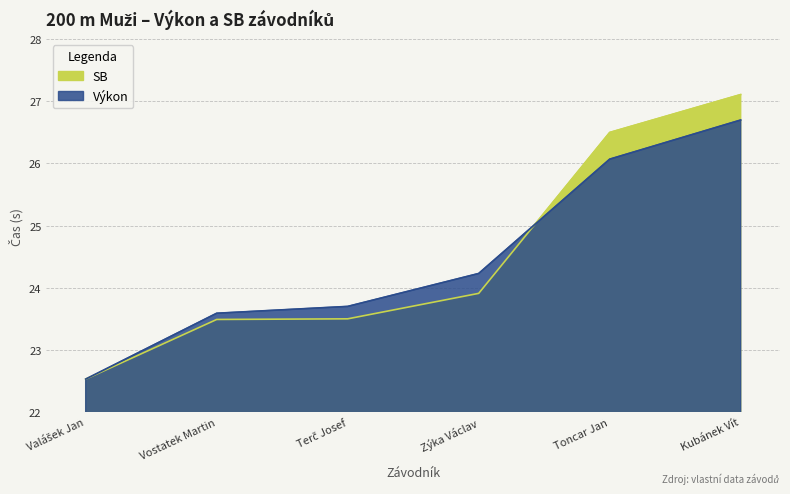

Which category has the lowest value across all series?

Valášek Jan